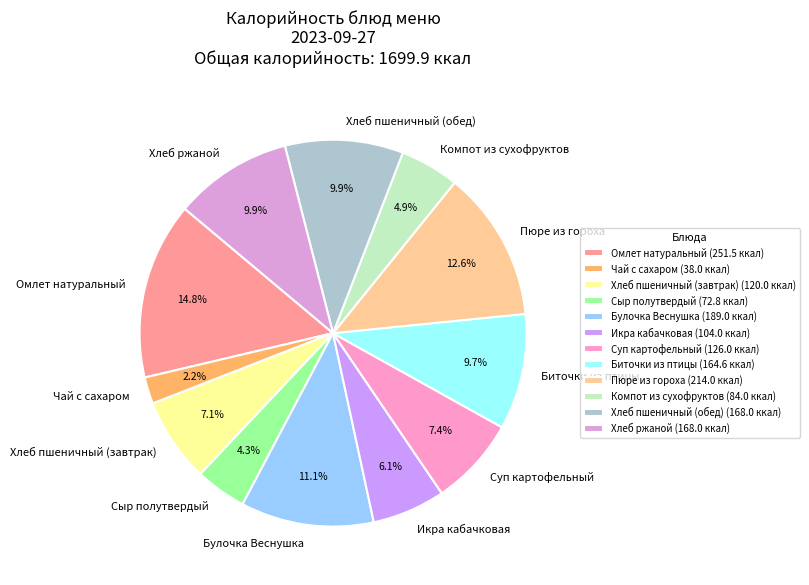

To the nearest percent, what percentage of the pie is Хлеб пшеничный (завтрак)?

7%